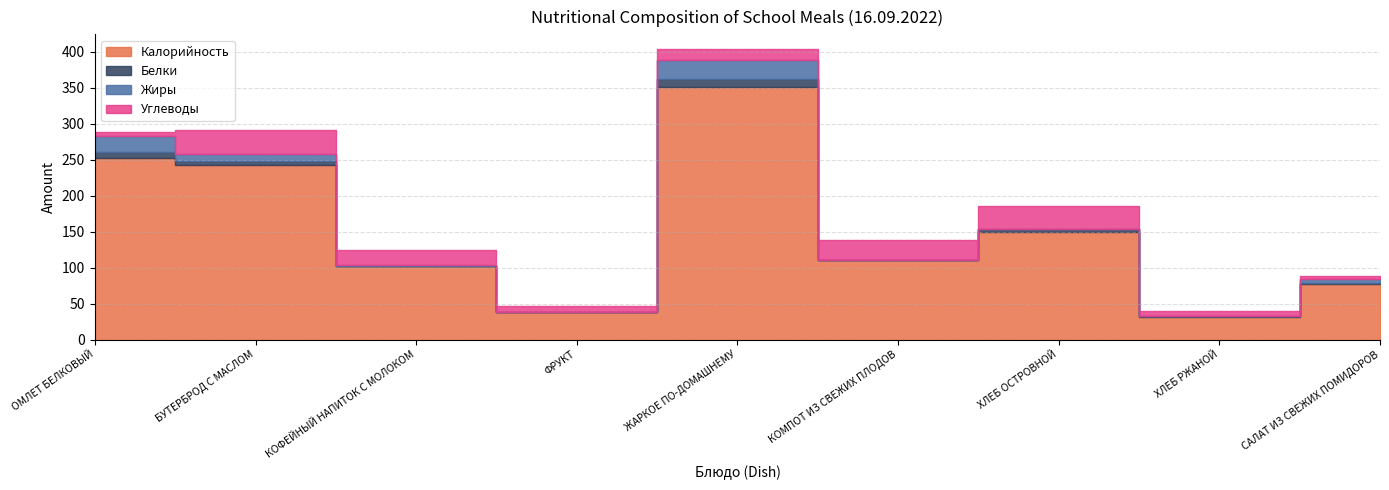

Does the chart display data point markers on the line(s)?

No